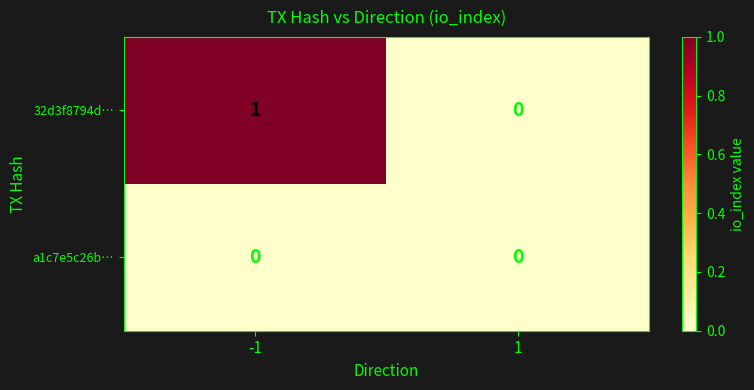

What is the greatest value displayed?

1